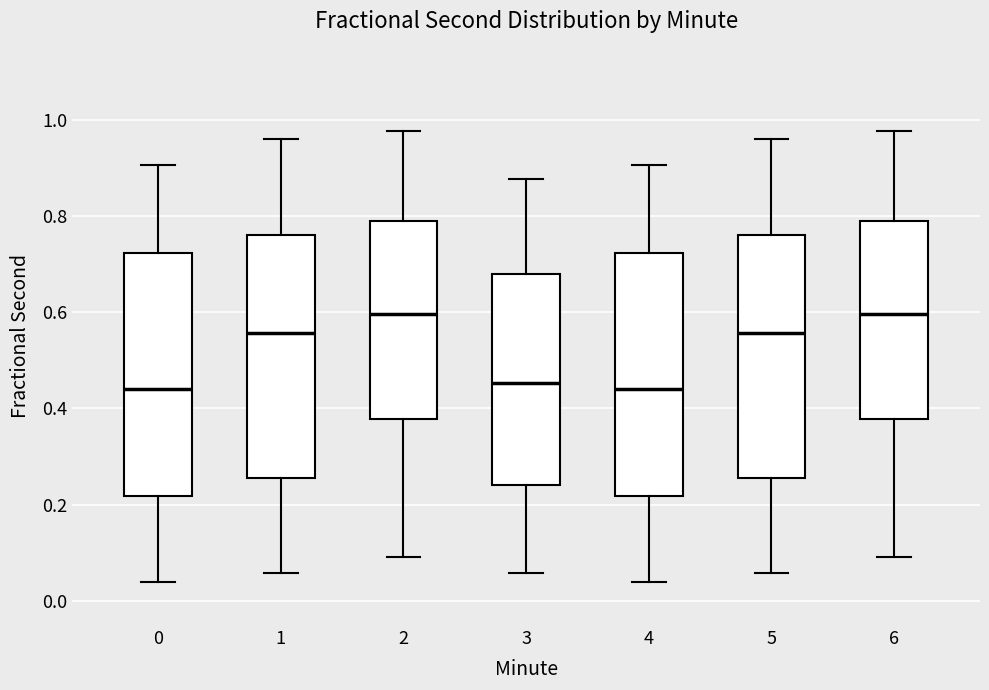

Where does the median line of the box at x = 5 sit on the y-axis? The values are not printed on the chart, so give them approximately, as read against the axis.

0.56